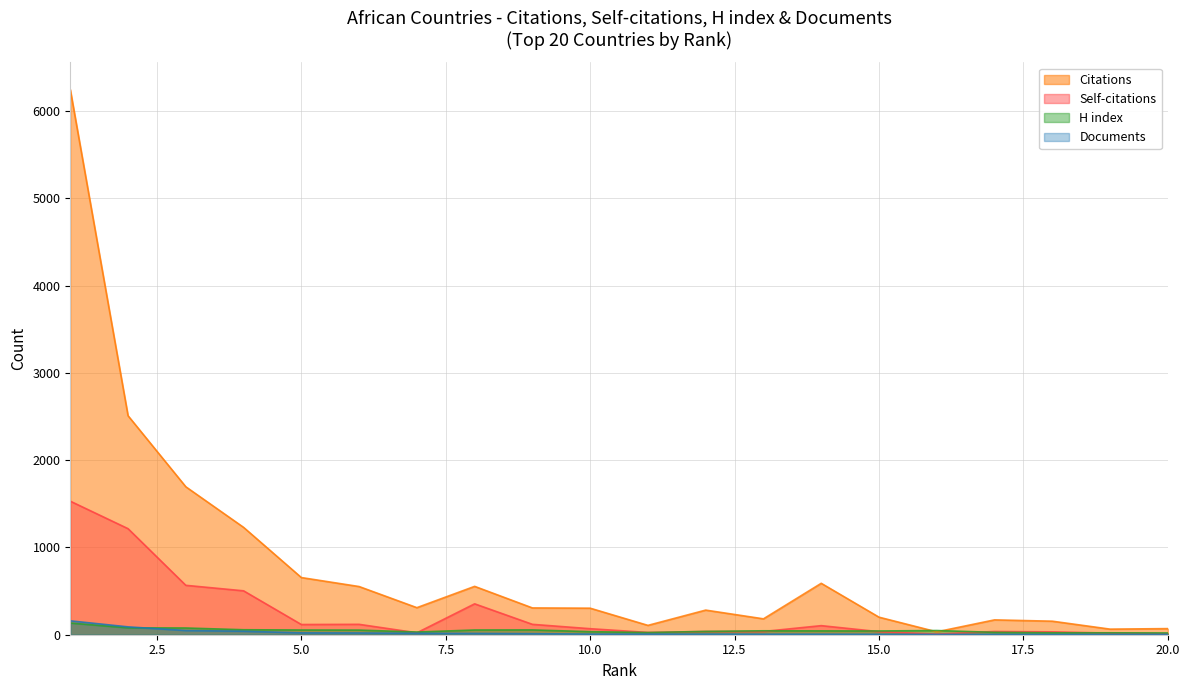

How many lines are shown in the chart?

4